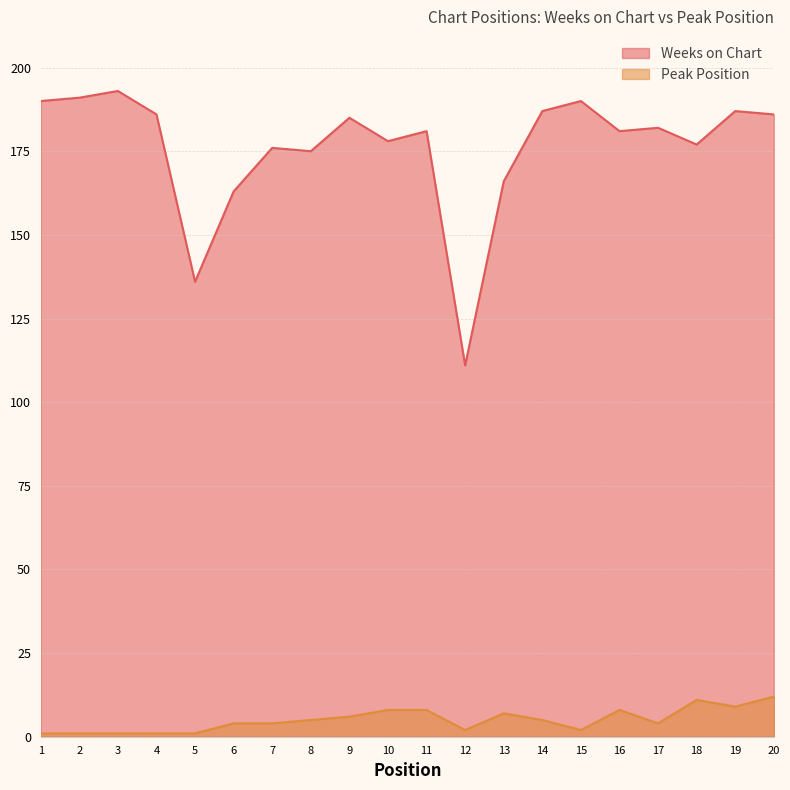

At which label does Peak Position first exceed 5?

9